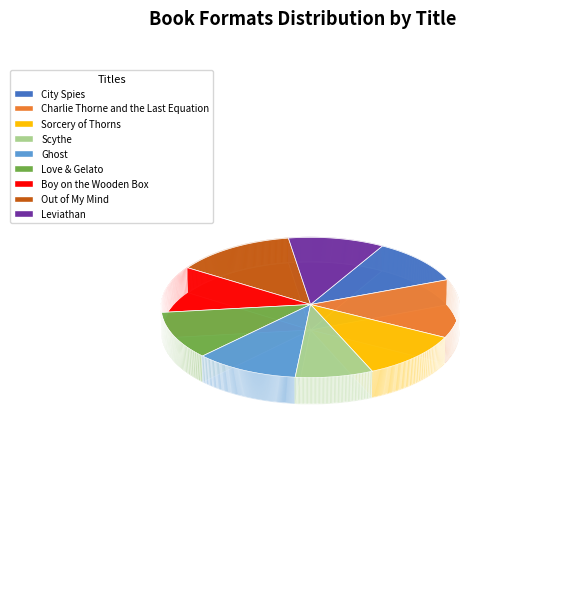

Which slice is the smallest?

Scythe